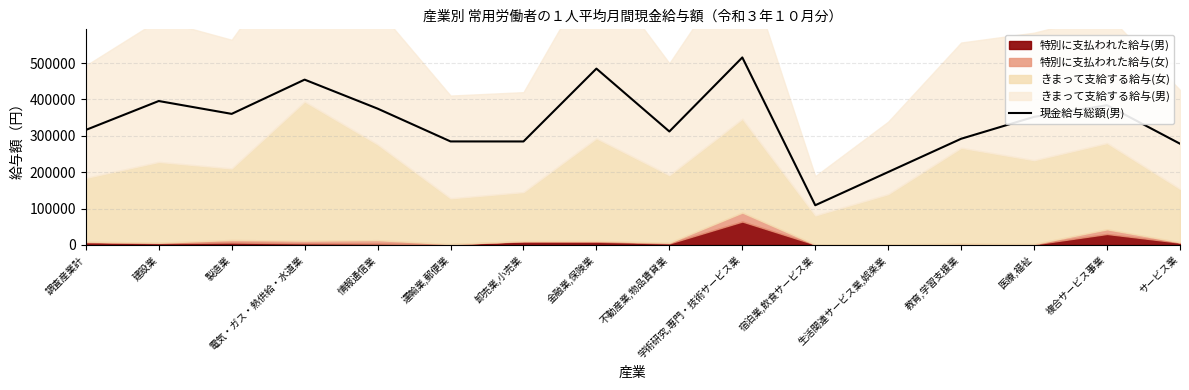

What is the change in value from 学術研究,専門・技術サービス業 to 複合サービス事業?

-131394